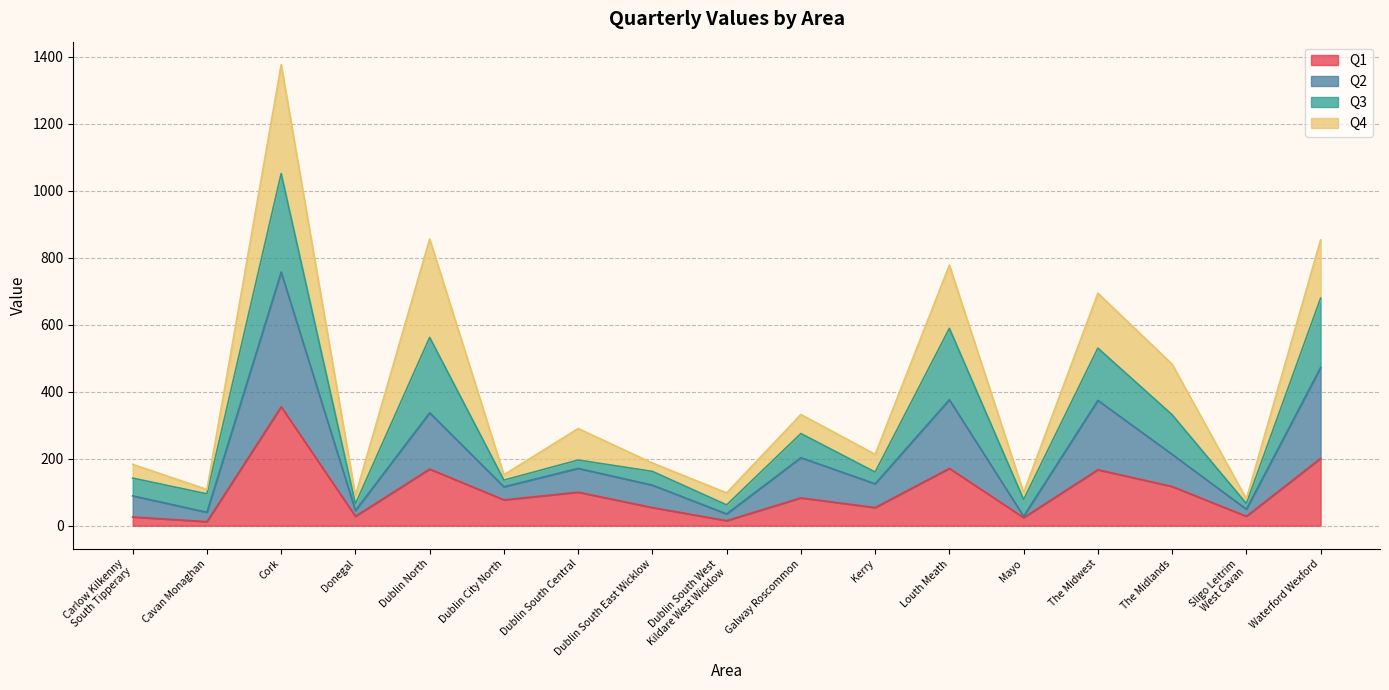

At which category is the sum across all series the highest?

Cork